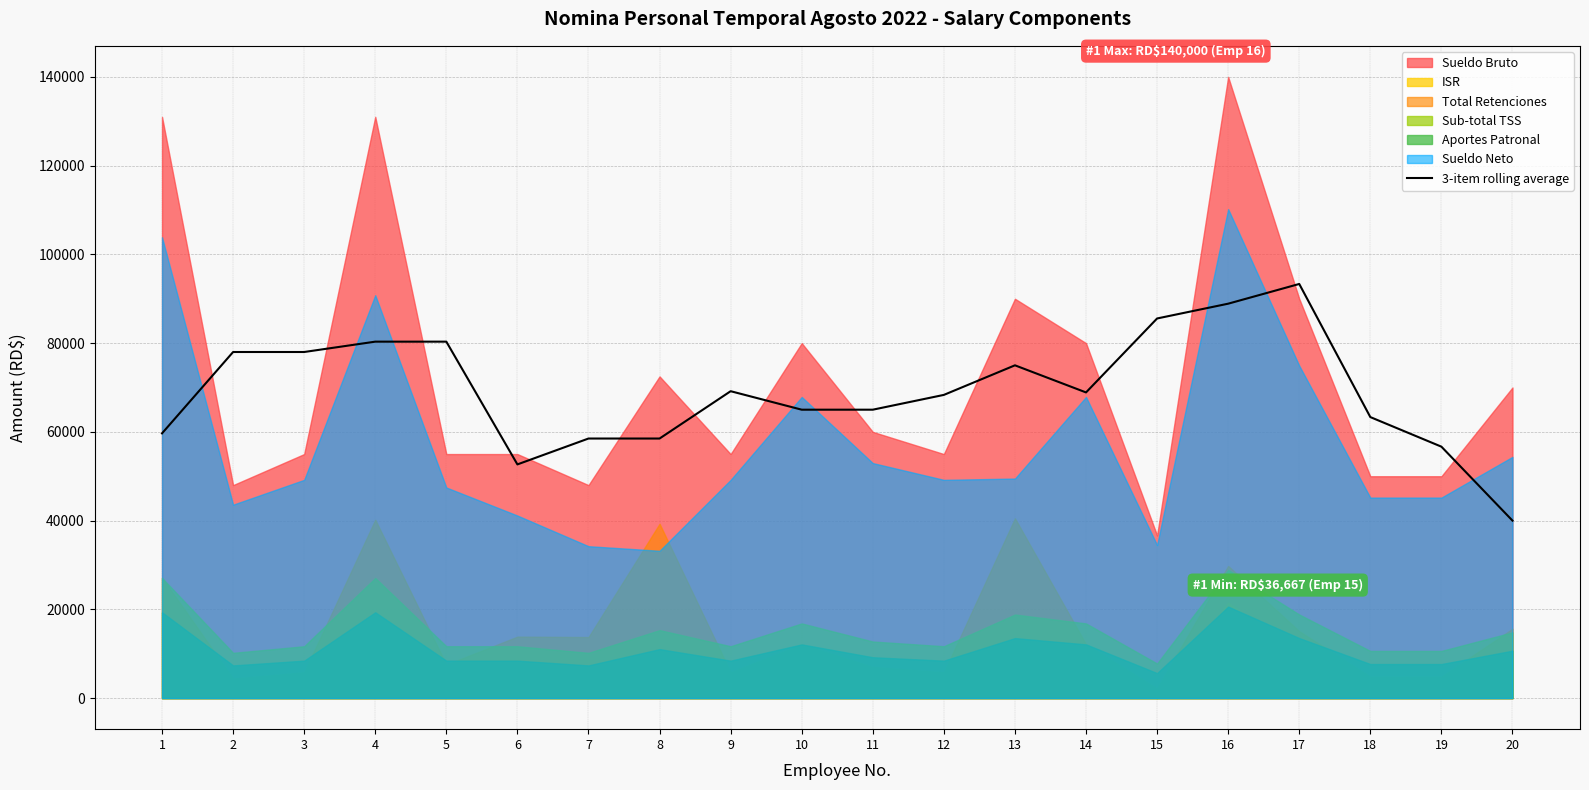

Between 2 and 3, which is larger?

2